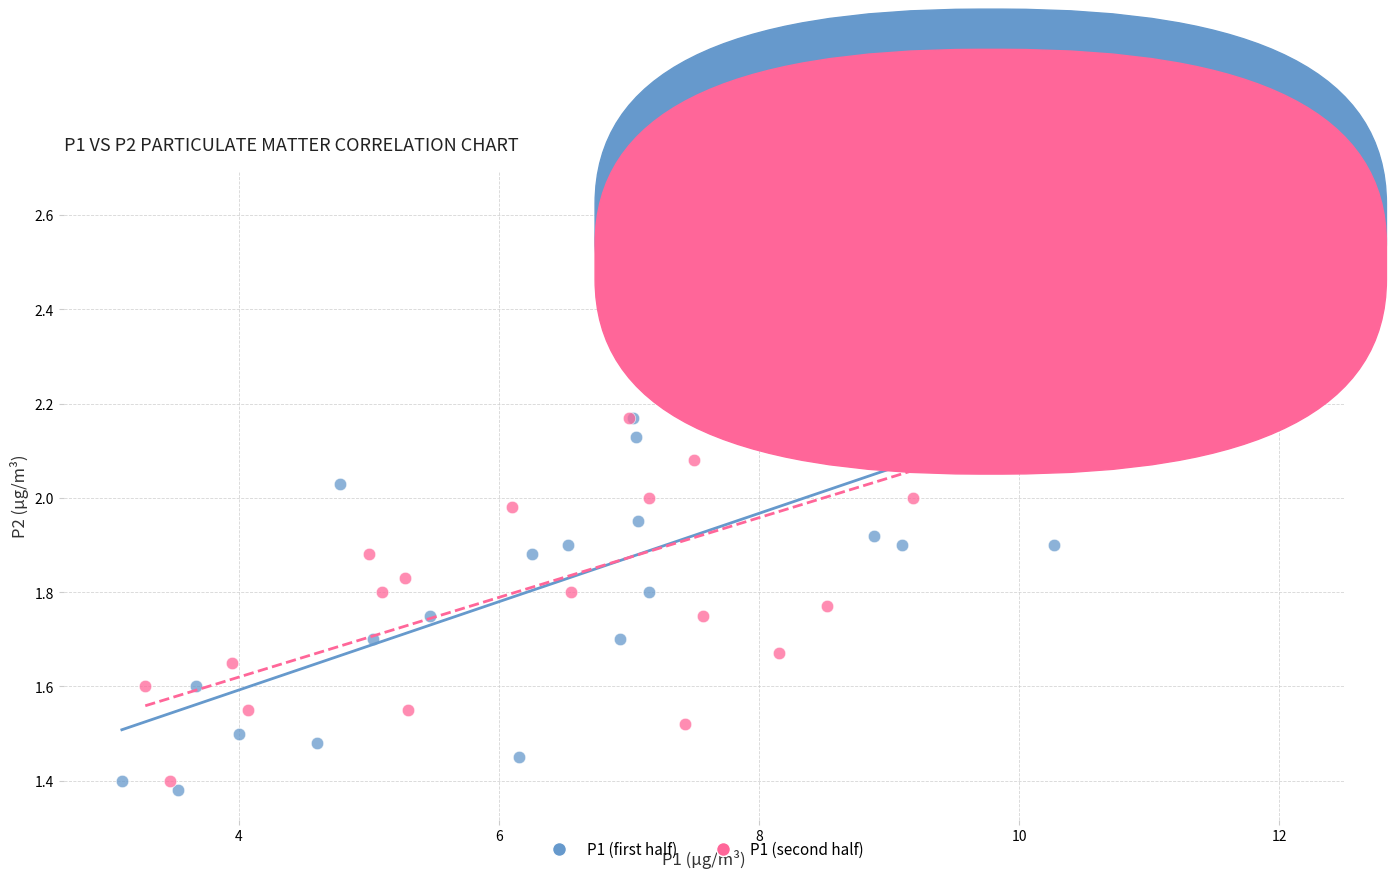

Which series has the largest Y range (max minus min)?

P1 (second half)